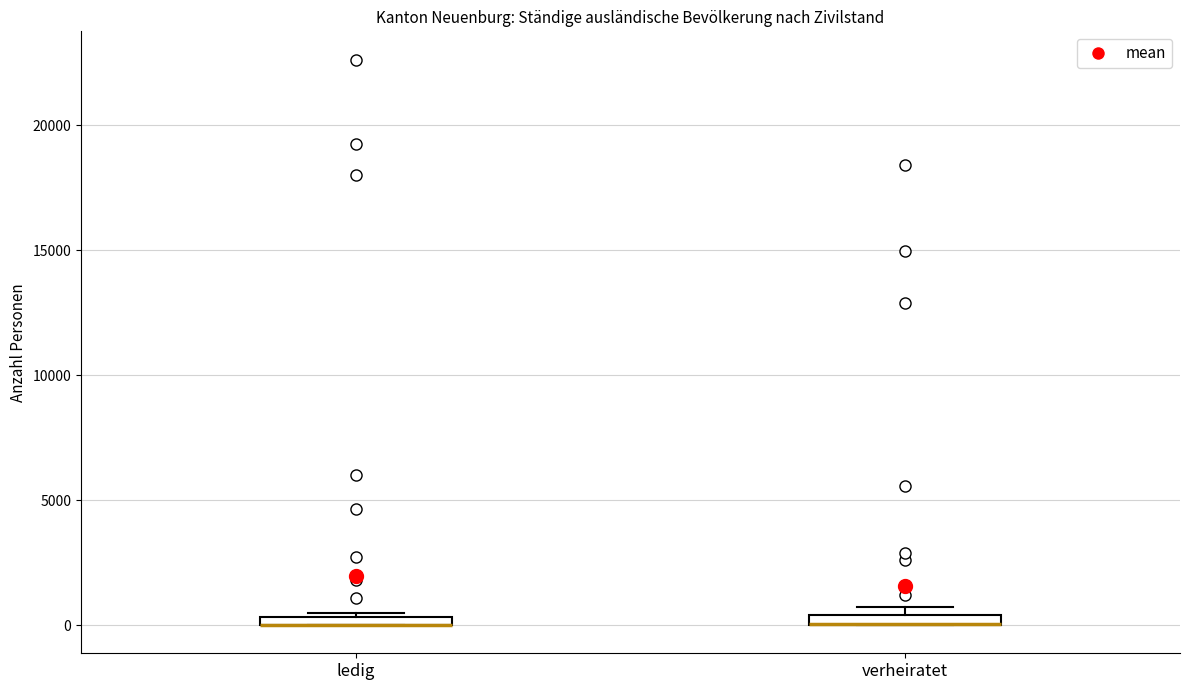

Where is the lower edge of the box for verheiratet on the y-axis? The values are not printed on the chart, so give them approximately, as read against the axis.

0